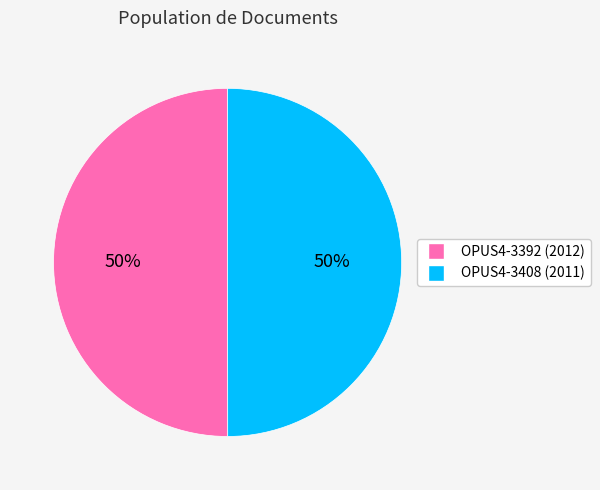

To the nearest percent, what is the combined percentage of OPUS4-3392 and OPUS4-3408?

100%